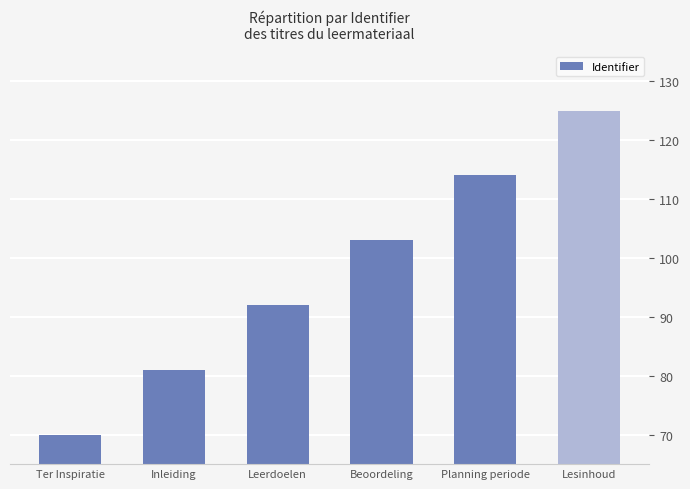

What is the ratio of the value at Inleiding to the value at Leerdoelen?

0.9